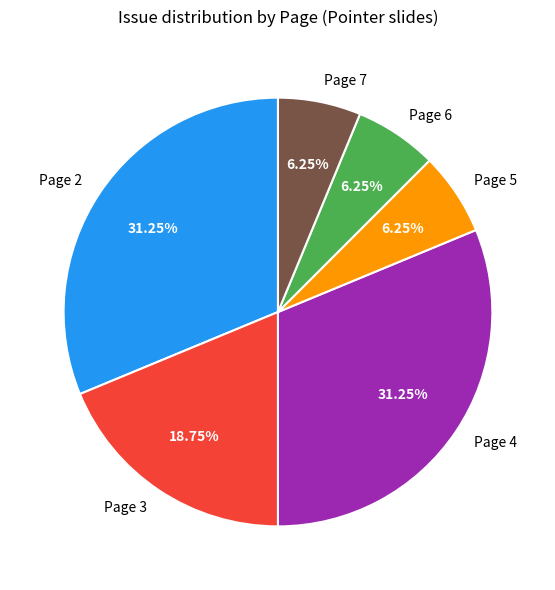

Combined, do Page 5 and Page 7 account for over 50%?

No